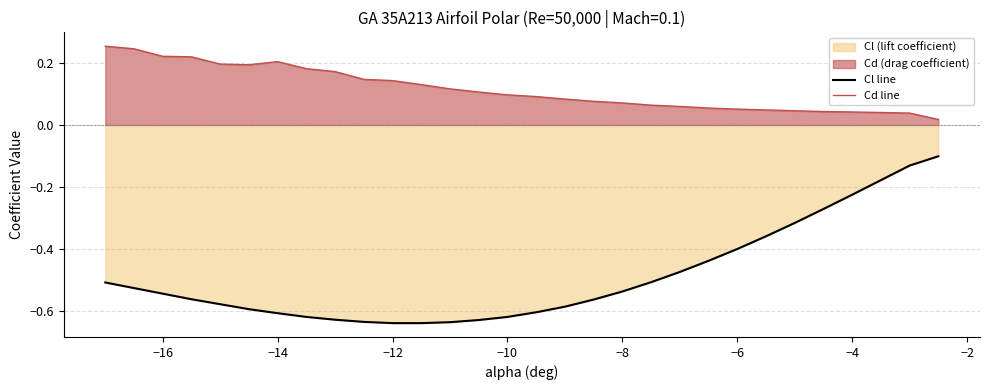

How many categories are shown in the chart?

30